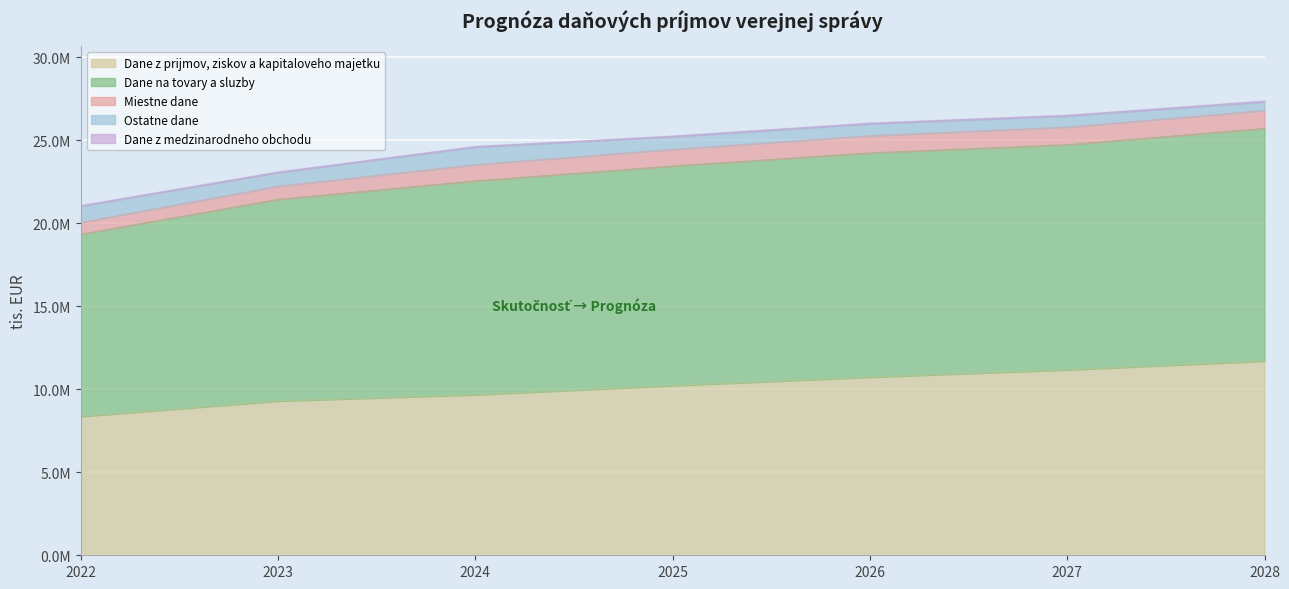

At how many categories does at least one series exceed 2205683?

7